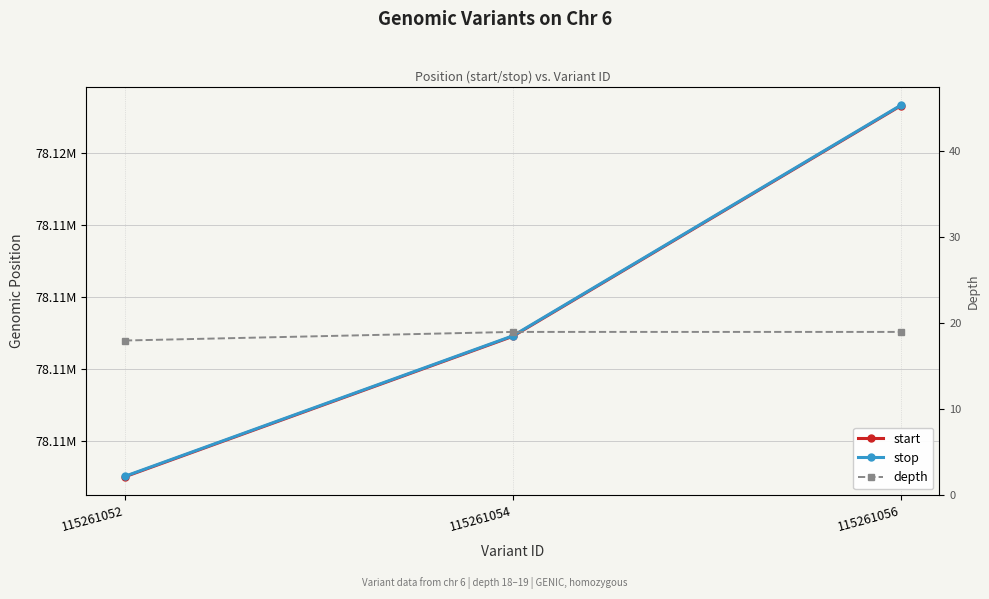

Rank the series at 115261054 from lowest to highest value.

depth, start, stop